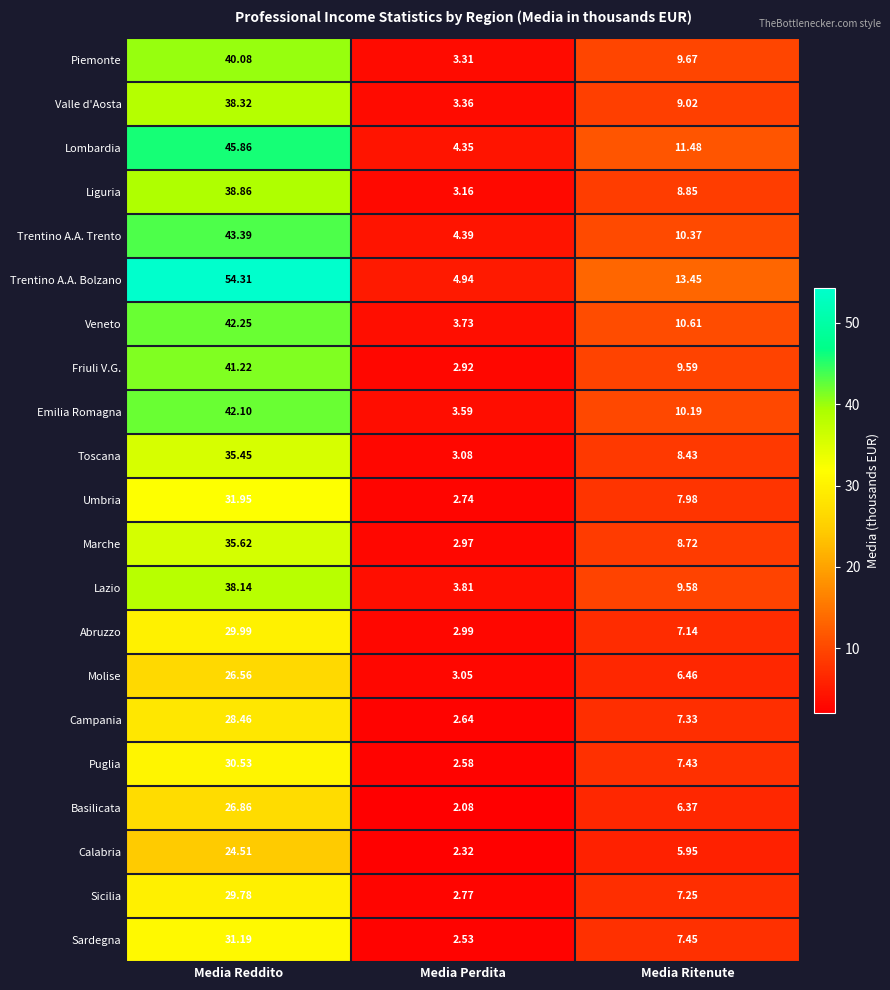

At which label does Sicilia reach its peak?

Media Reddito